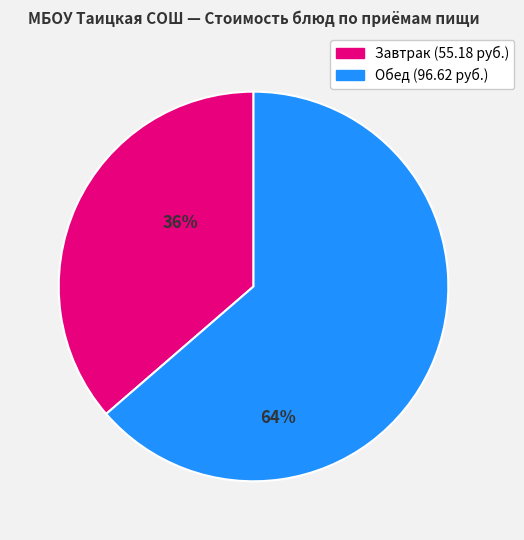

Is there any slice that represents more than half of the pie?

Yes